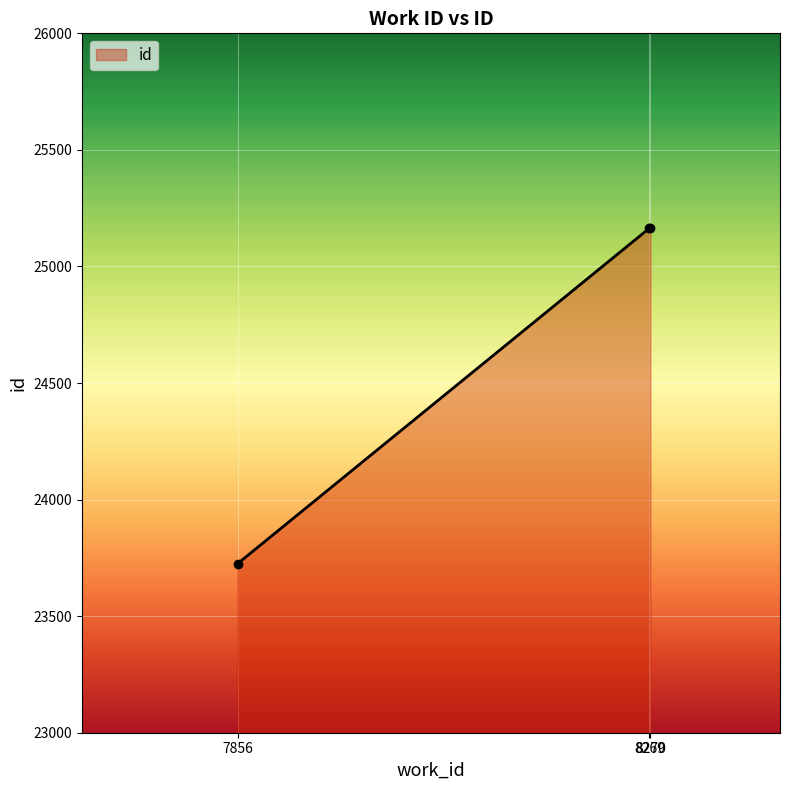

The chart shows a value of 23725 at 7856. True or false?

True